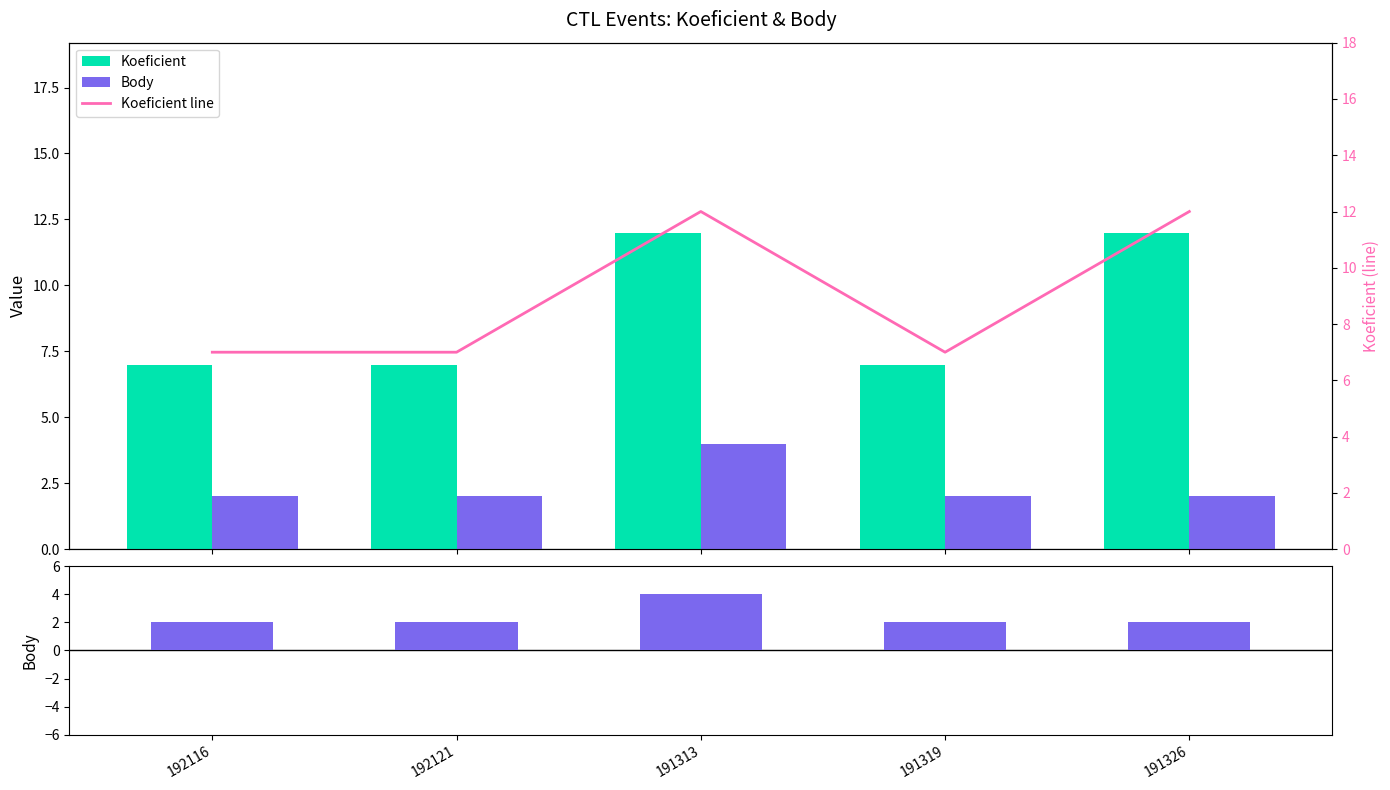

How many groups of bars are there?

5